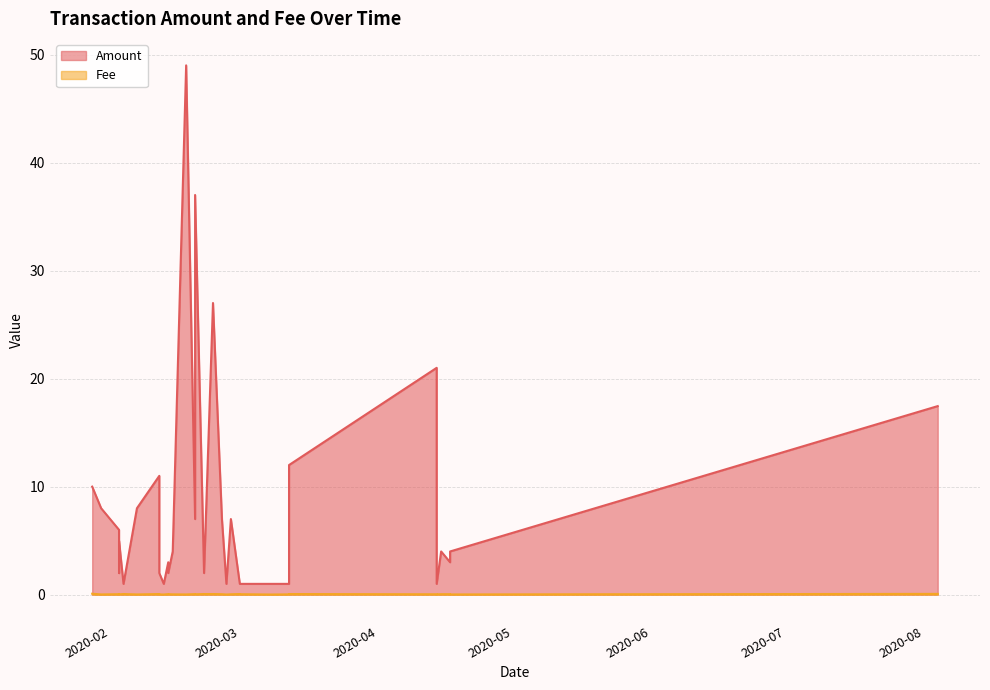

Reading left to right, extract all data points from this chart.

Amount: 10.0	8.0	6.0	2.0	5.0	1.0	8.0	11.0	2.0	1.0	3.0	2.0	4.0	49.0	7.0	37.0	2.0	27.0	7.0	1.0	7.0	1.0	1.0	1.0	1.0	1.0	12.0	21.0	1.0	4.0	3.0	4.0	17.5
Fee: 0.1	0.0	0.0	0.1	0.0	0.1	0.0	0.1	0.0	0.0	0.1	0.0	0.0	0.0	0.1	0.0	0.1	0.1	0.0	0.0	0.0	0.1	0.0	0.0	0.0	0.0	0.1	0.0	0.0	0.0	0.0	0.0	0.1